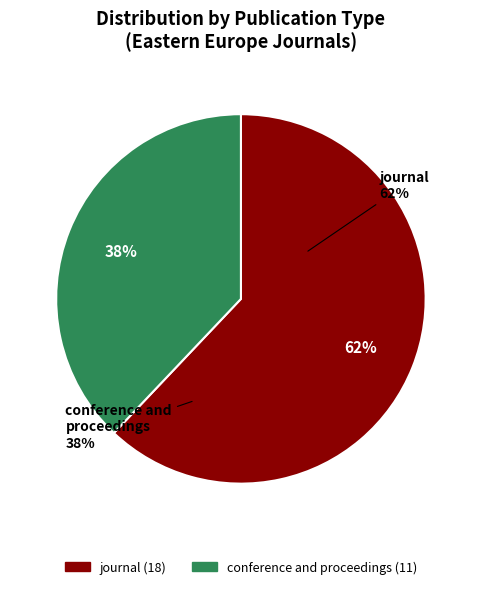

Which slice is the largest?

journal